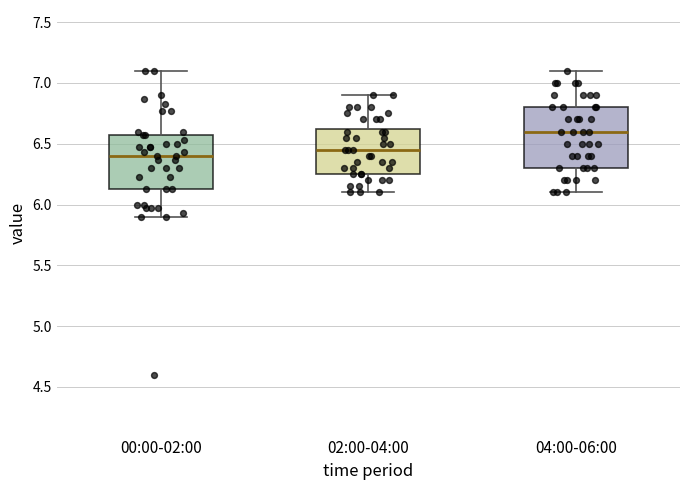

Reading left to right, transcribe this box plot: for each box, give where its median line is, the range the box spans, and where its two whiskers end, as read against the y-axis. The values are not printed on the chart, so give them approximately, as read against the axis.

00:00-02:00: median 6.40, box 6.15 to 6.55, whiskers 5.90 to 7.10
02:00-04:00: median 6.45, box 6.25 to 6.65, whiskers 6.10 to 6.90
04:00-06:00: median 6.60, box 6.30 to 6.80, whiskers 6.10 to 7.10